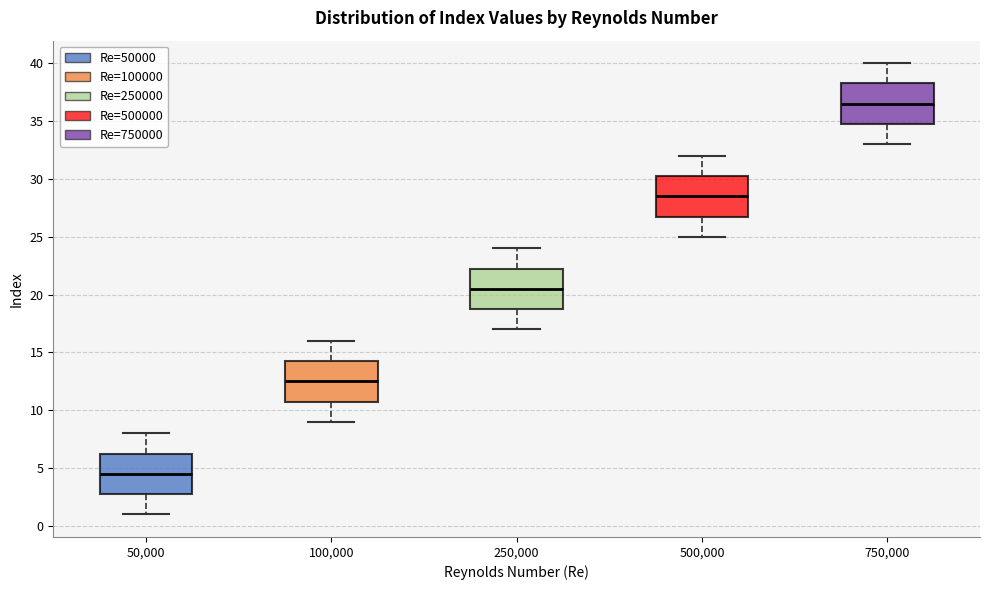

Where is the upper edge of the box at x = 250,000 on the y-axis? The values are not printed on the chart, so give them approximately, as read against the axis.

22.5